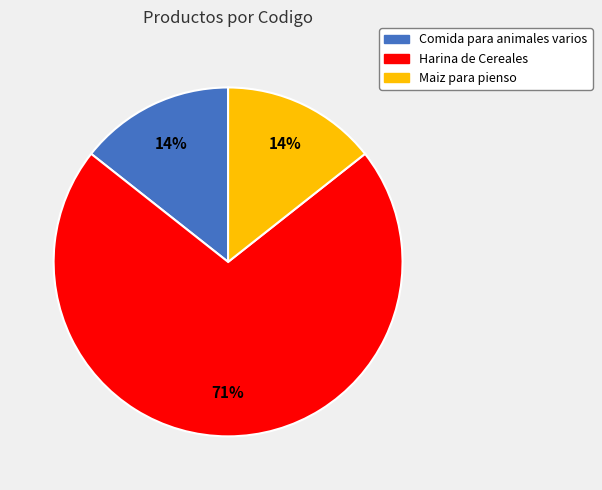

Which category accounts for the majority?

Harina de Cereales